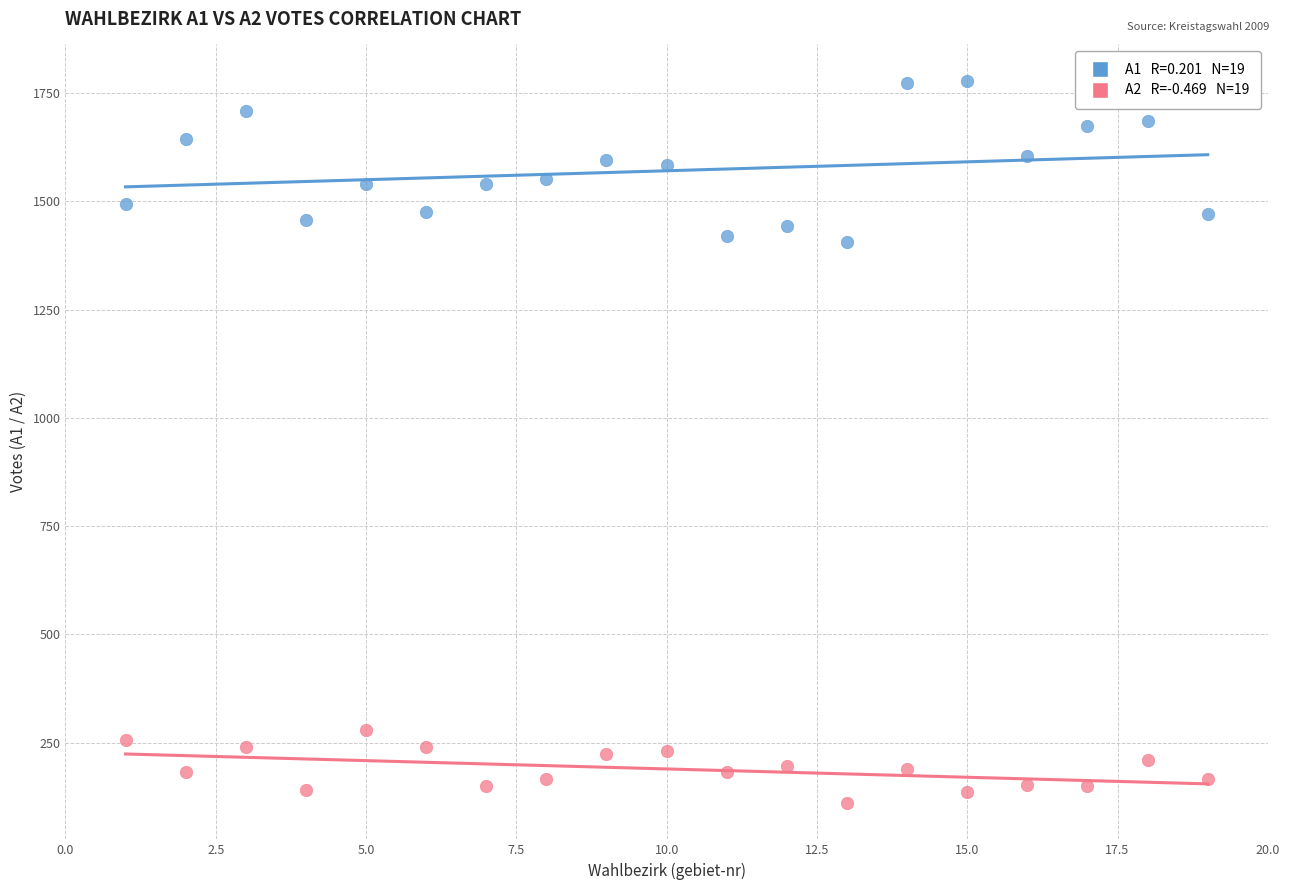

Across all data points, what is the range of Y values (max minus min)?

1669